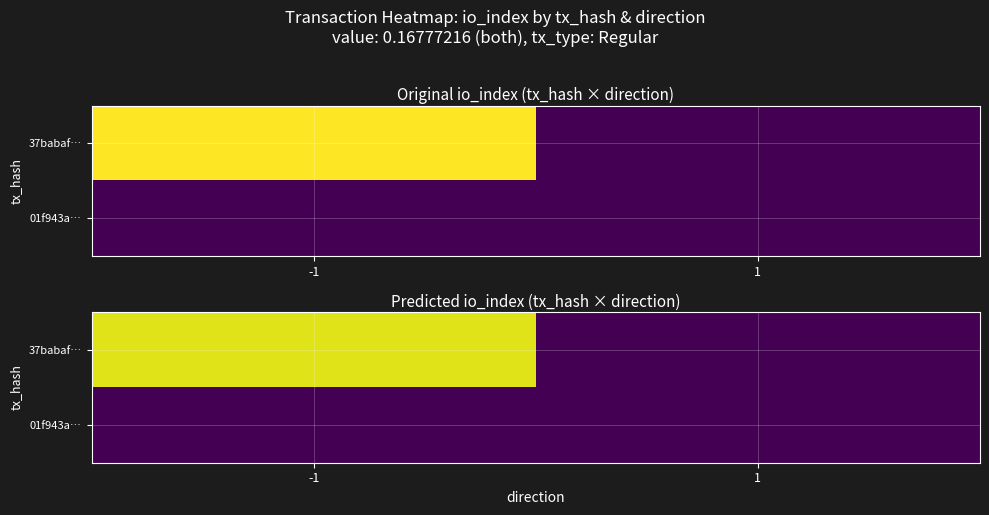

Where is 01f943a… nearest to the value 0?

-1